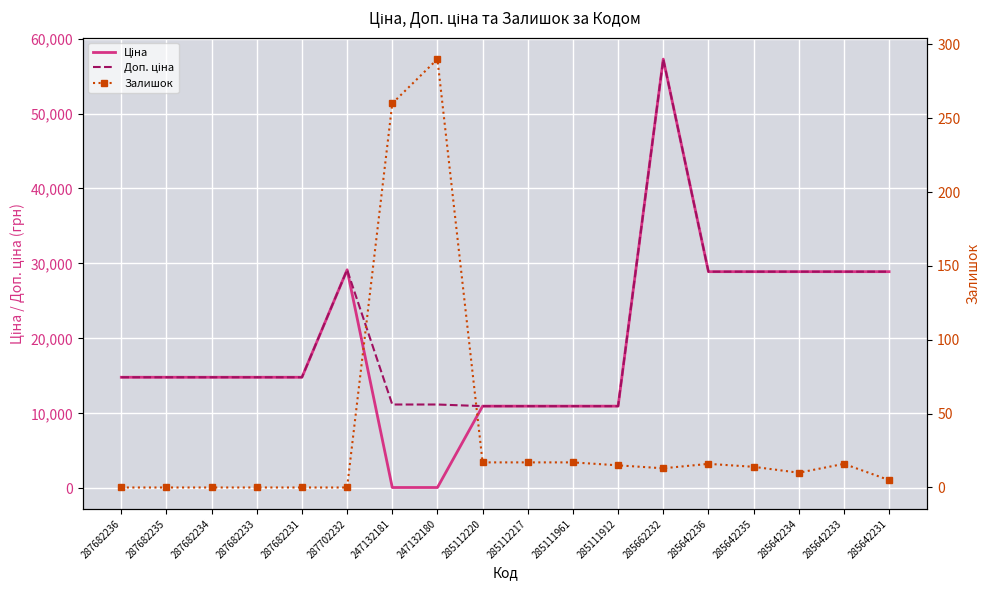

What position from the right is 285642233?

2